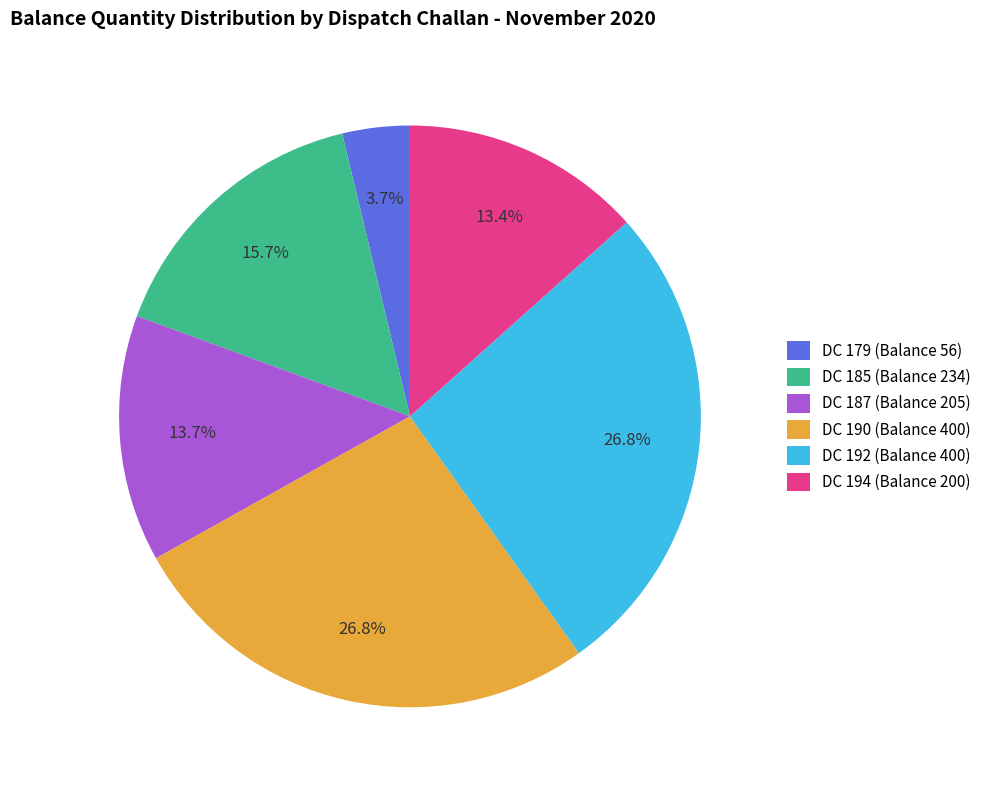

To the nearest percent, what is the difference between the largest and smallest slice percentages?

23%